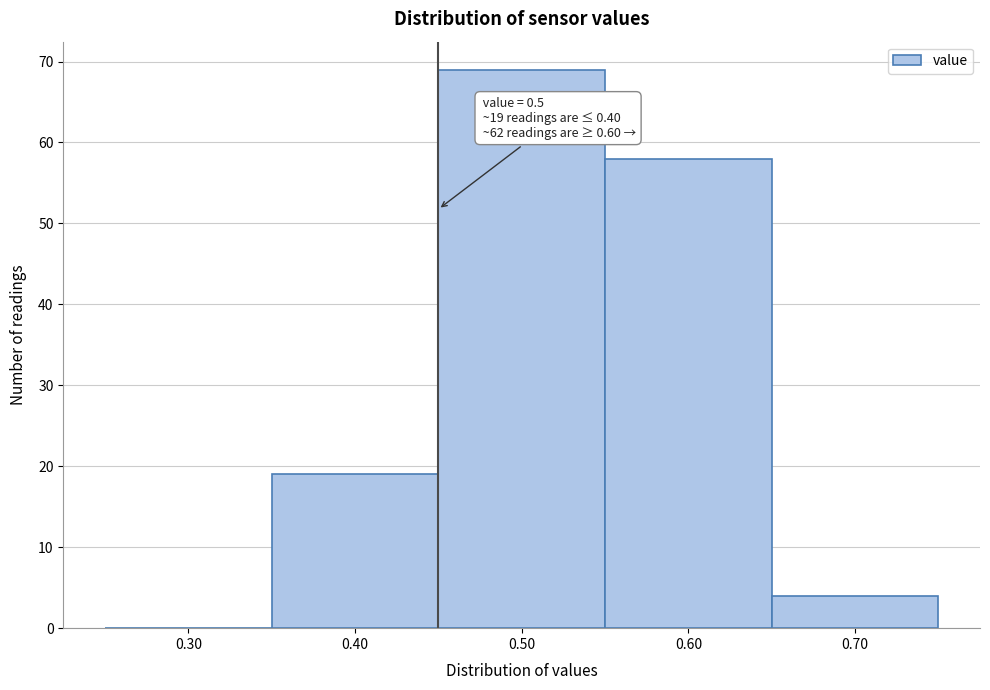

Reading left to right, what are all the values shown in this chart?

0.30=0	0.40=19	0.50=69	0.60=58	0.70=4